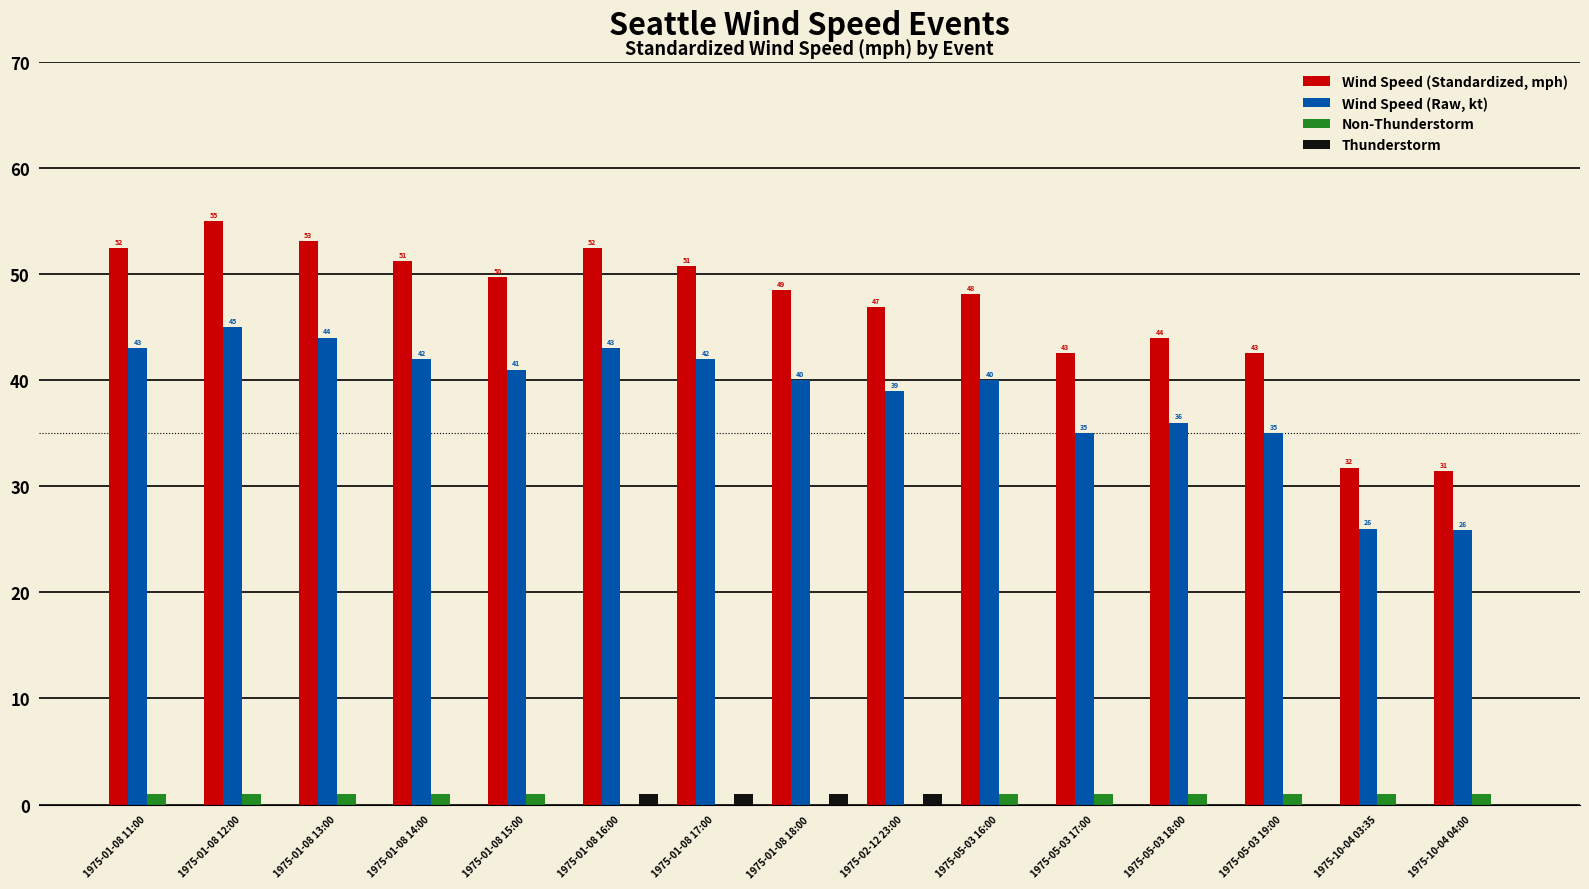

True or false: Wind Speed (Standardized, mph) has a value of 13.0 at 1975-01-08 16:00.

False